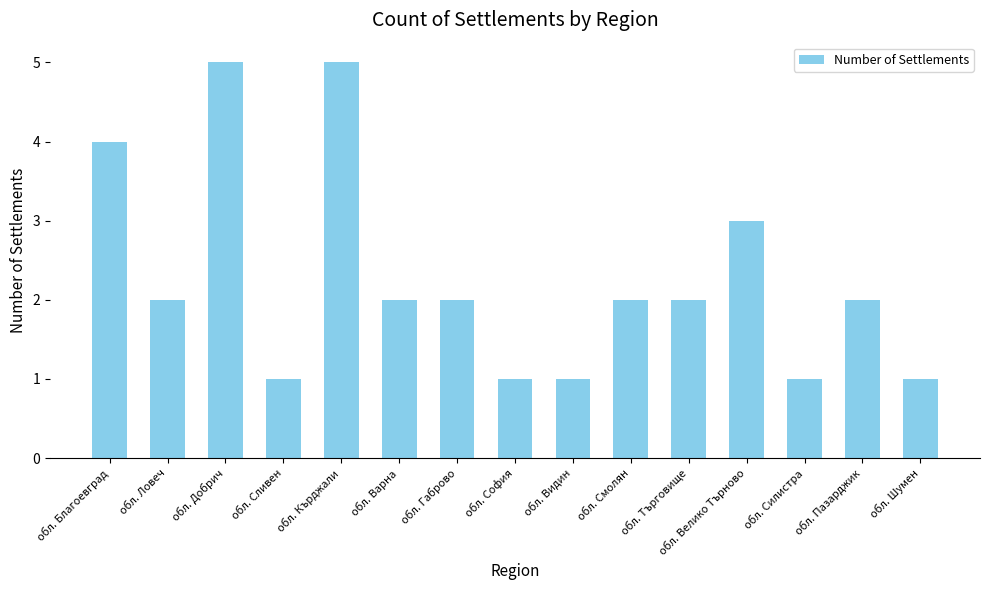

What is the label of the 15th bar from the left?

обл. Шумен